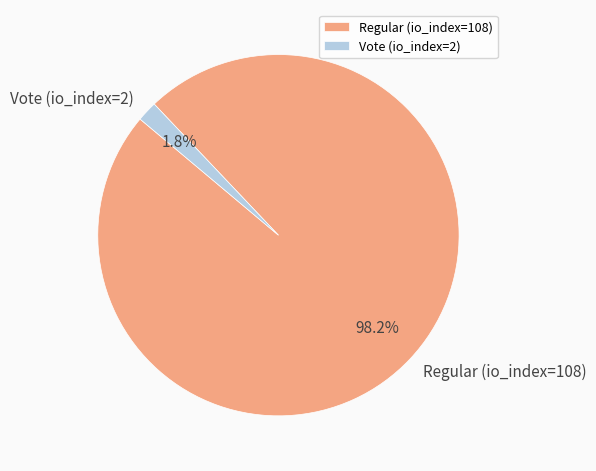

Which category has the smallest portion of the pie?

Vote (io_index=2)